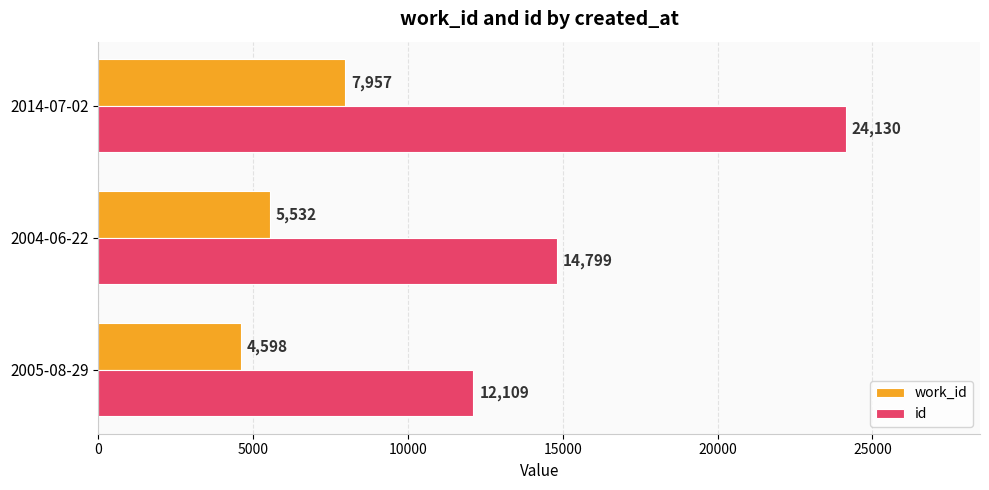

Which series has the widest spread of values?

id